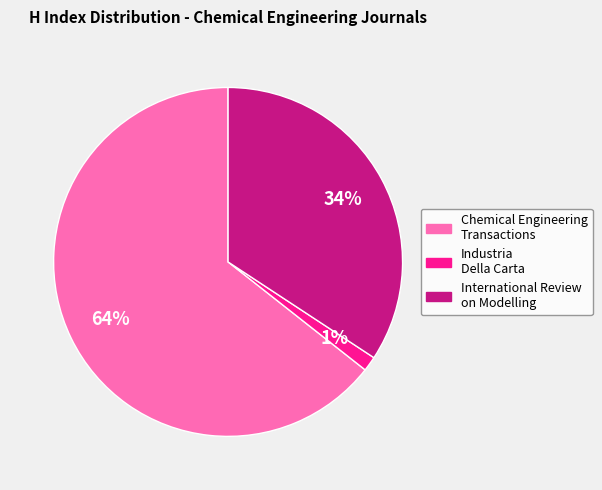

Does any single category account for the majority?

Yes